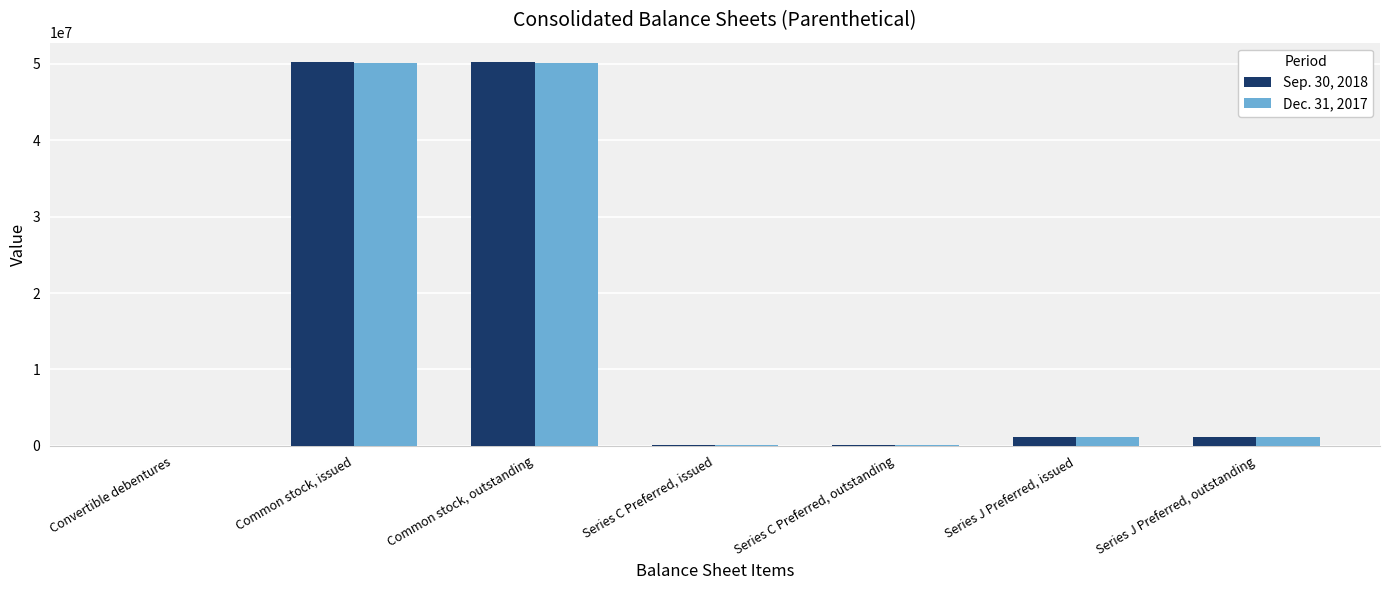

The Sep. 30, 2018 series shows 1163548 at Series J Preferred, outstanding. True or false?

True